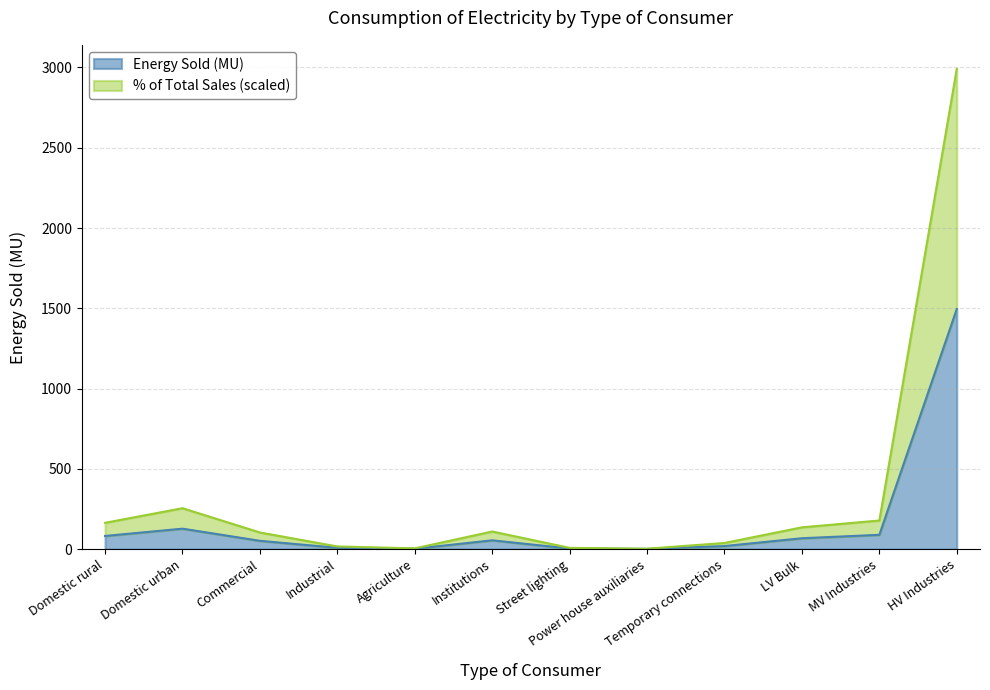

List the series in order of their peak value, lowest first.

Energy Sold (MU), % of Total Sales